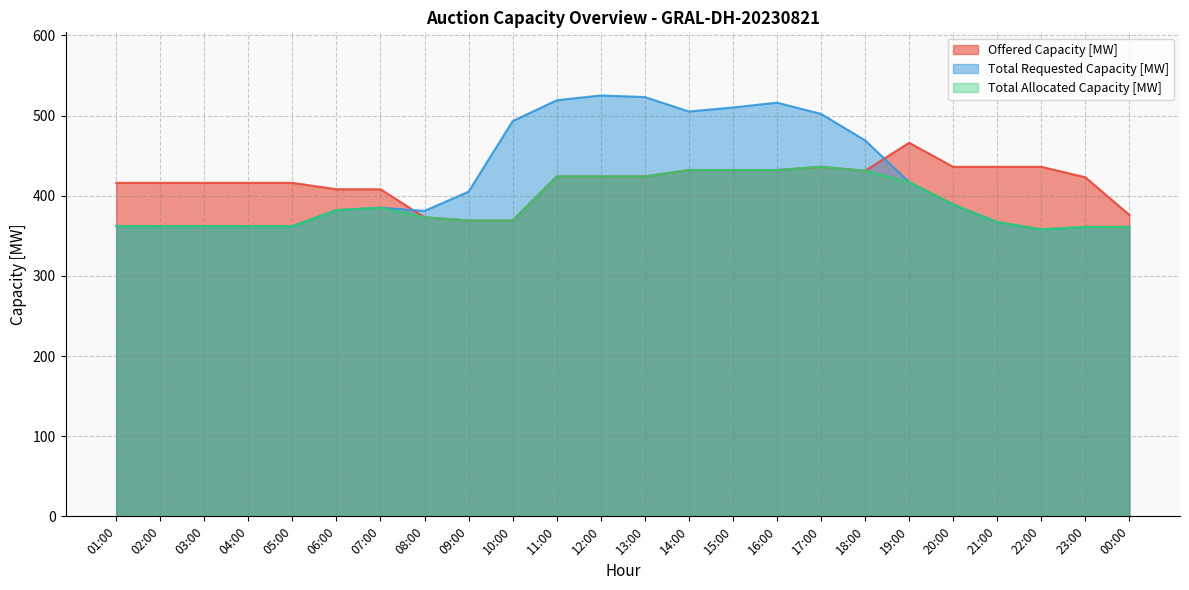

Reading left to right, extract all data points from this chart.

Offered Capacity [MW]: 01:00=416	02:00=416	03:00=416	04:00=416	05:00=416	06:00=408	07:00=408	08:00=373	09:00=369	10:00=369	11:00=424	12:00=424	13:00=424	14:00=432	15:00=432	16:00=432	17:00=436	18:00=431	19:00=466	20:00=436	21:00=436	22:00=436	23:00=423	00:00=376
Total Requested Capacity [MW]: 01:00=362	02:00=362	03:00=362	04:00=362	05:00=362	06:00=382	07:00=385	08:00=381	09:00=405	10:00=493	11:00=519	12:00=525	13:00=523	14:00=505	15:00=510	16:00=516	17:00=502	18:00=469	19:00=417	20:00=389	21:00=367	22:00=358	23:00=361	00:00=361
Total Allocated Capacity [MW]: 01:00=362	02:00=362	03:00=362	04:00=362	05:00=362	06:00=382	07:00=385	08:00=373	09:00=369	10:00=369	11:00=424	12:00=424	13:00=424	14:00=432	15:00=432	16:00=432	17:00=436	18:00=431	19:00=417	20:00=389	21:00=367	22:00=358	23:00=361	00:00=361